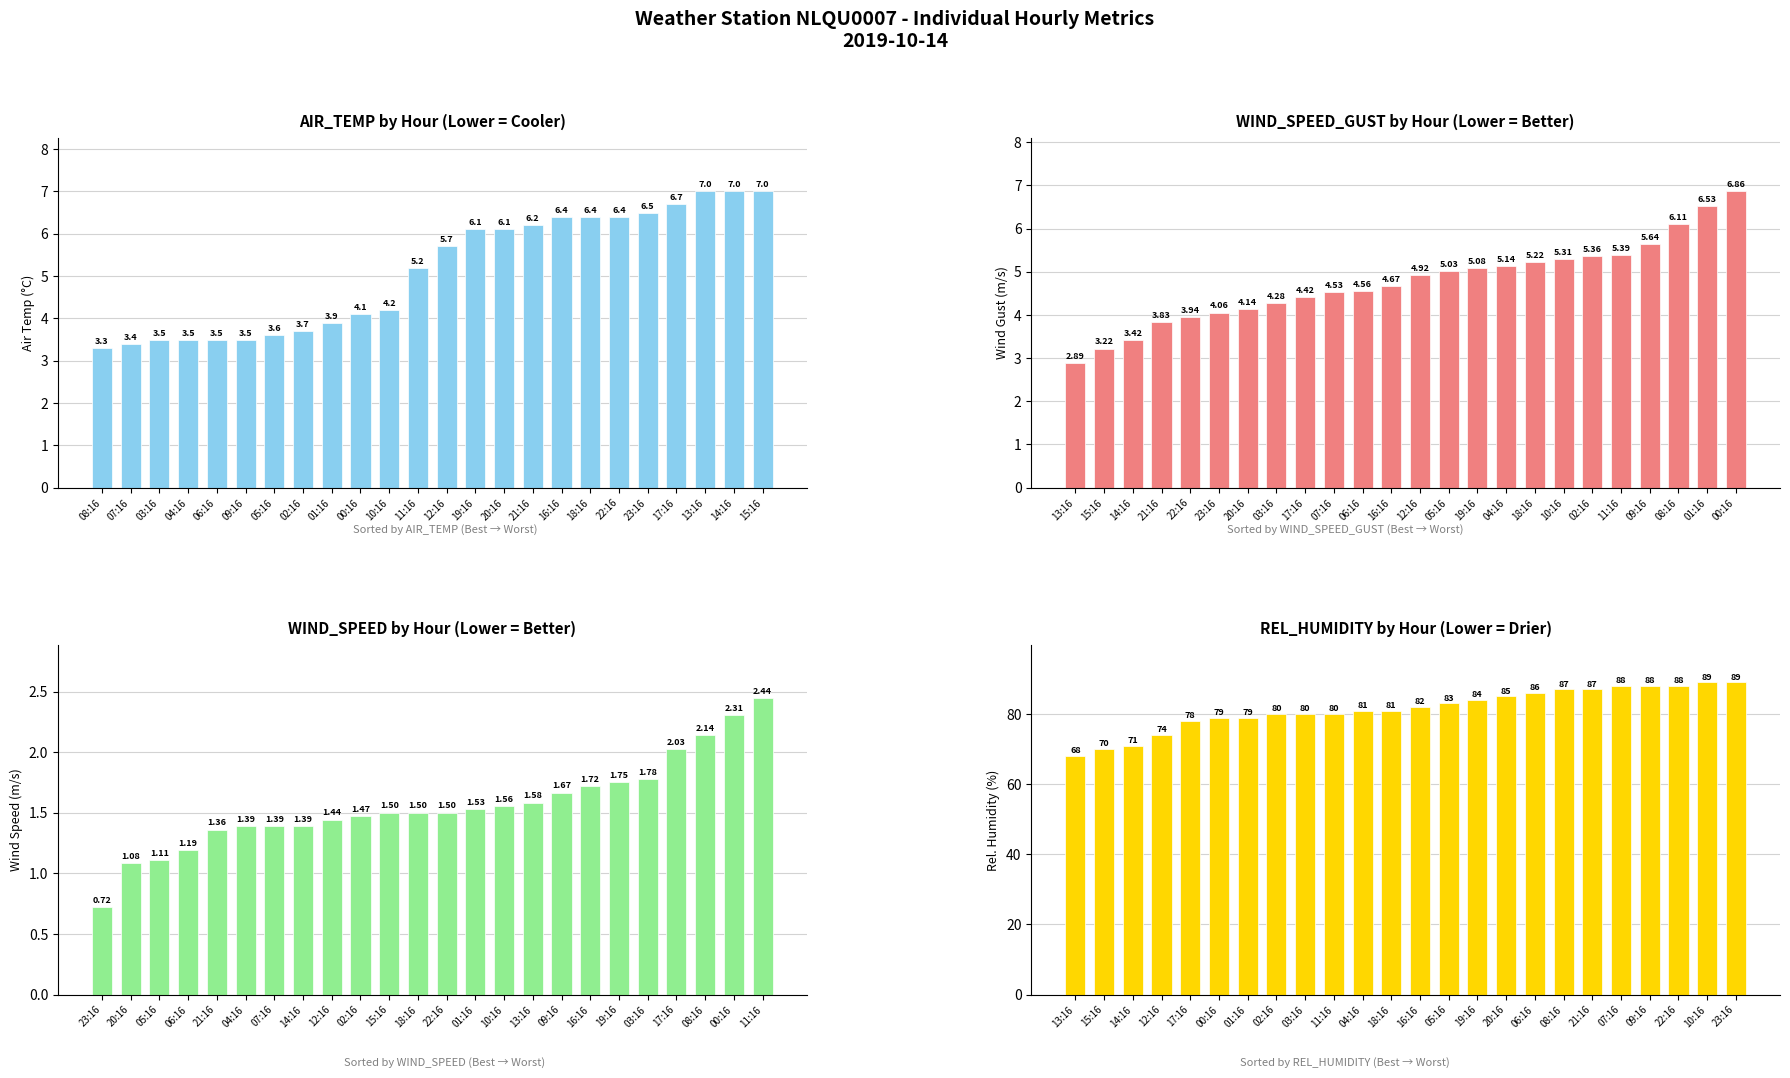

What is the label of the 16th bar from the right?

01:16